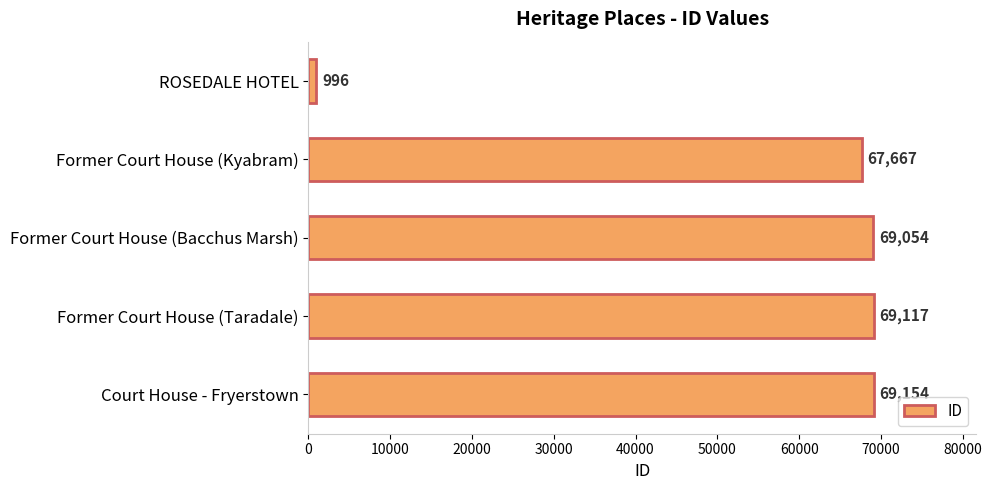

What is the minimum value shown in the chart?

996